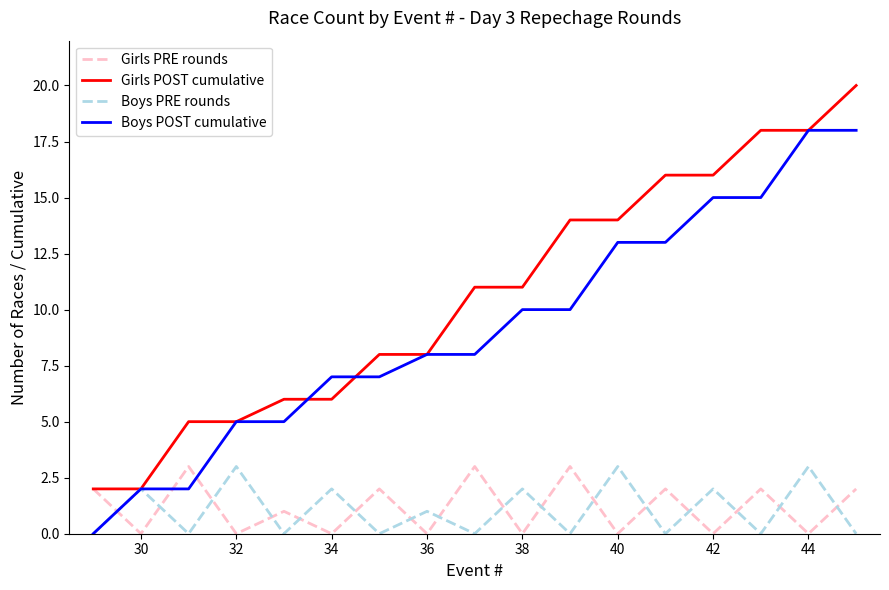

How many intersections are there between Boys PRE rounds and Girls PRE rounds?

16